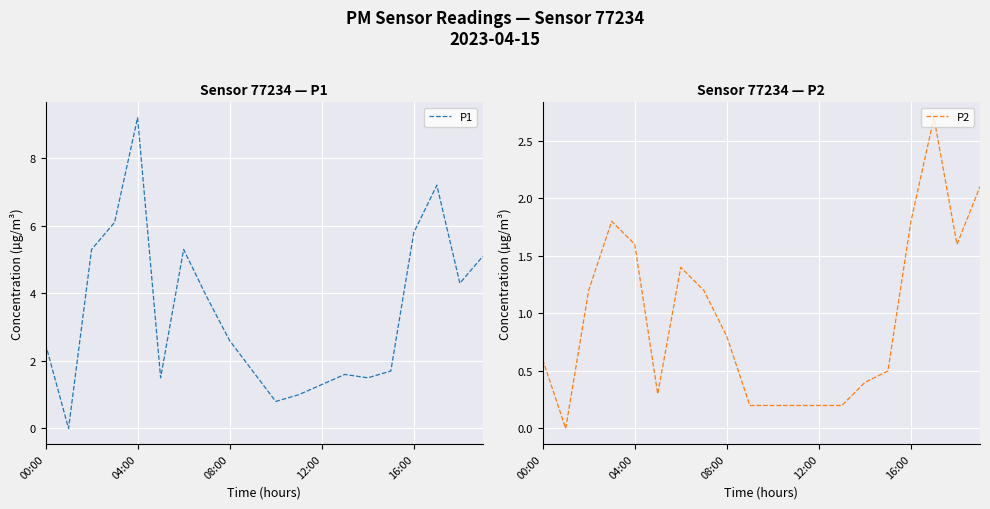

At which label does P1 first exceed 2?

00:00